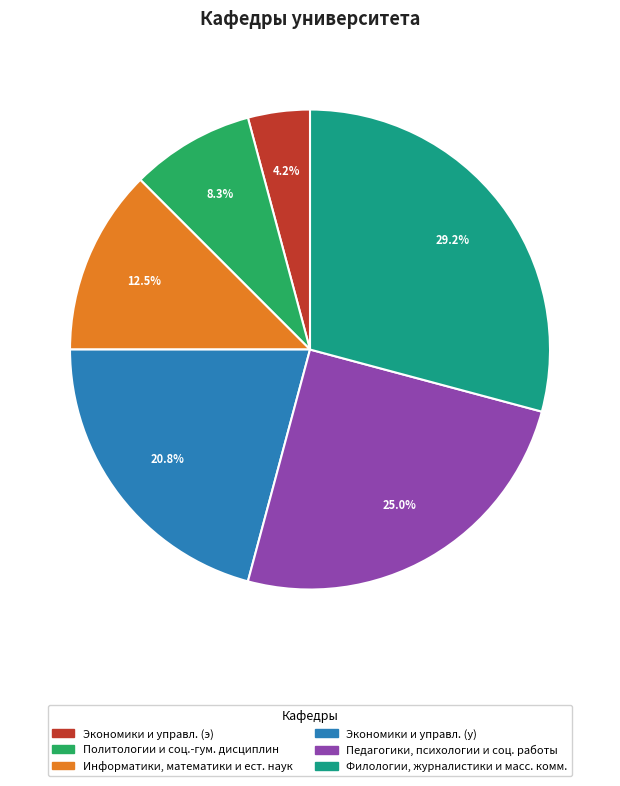

What is the largest slice in the pie chart?

Филологии, журналистики и масс. комм.